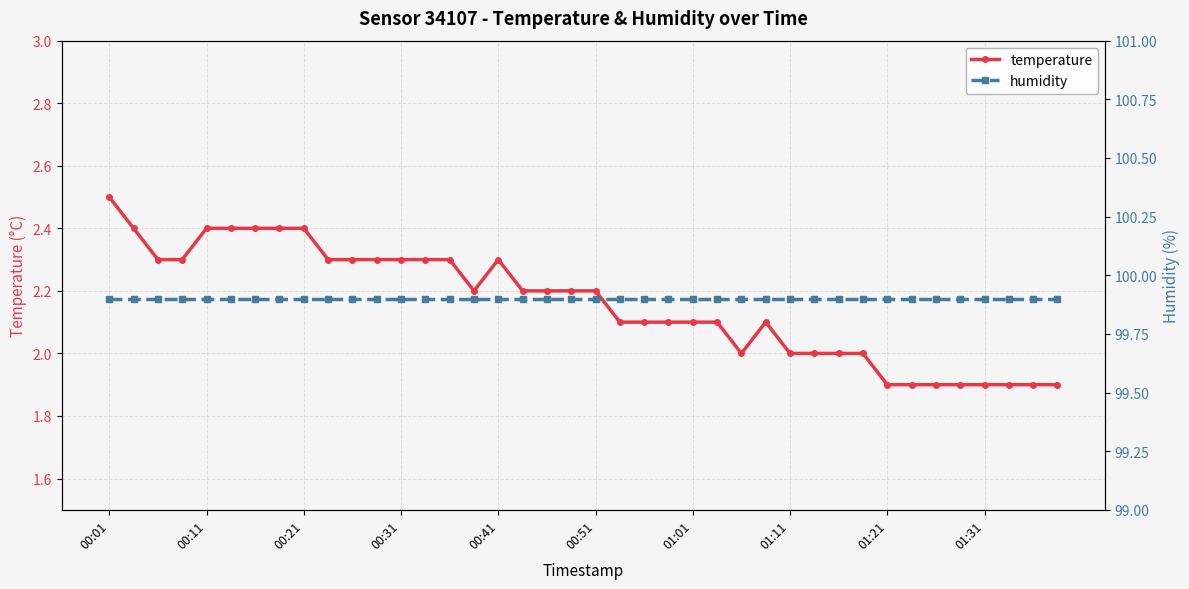

At which category is the sum across all series the highest?

00:01